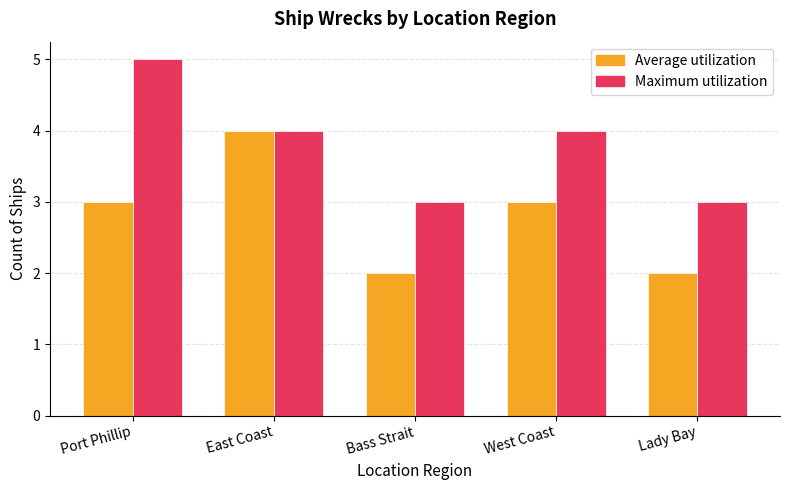

Rank the series by their average value, from highest to lowest.

Maximum utilization, Average utilization